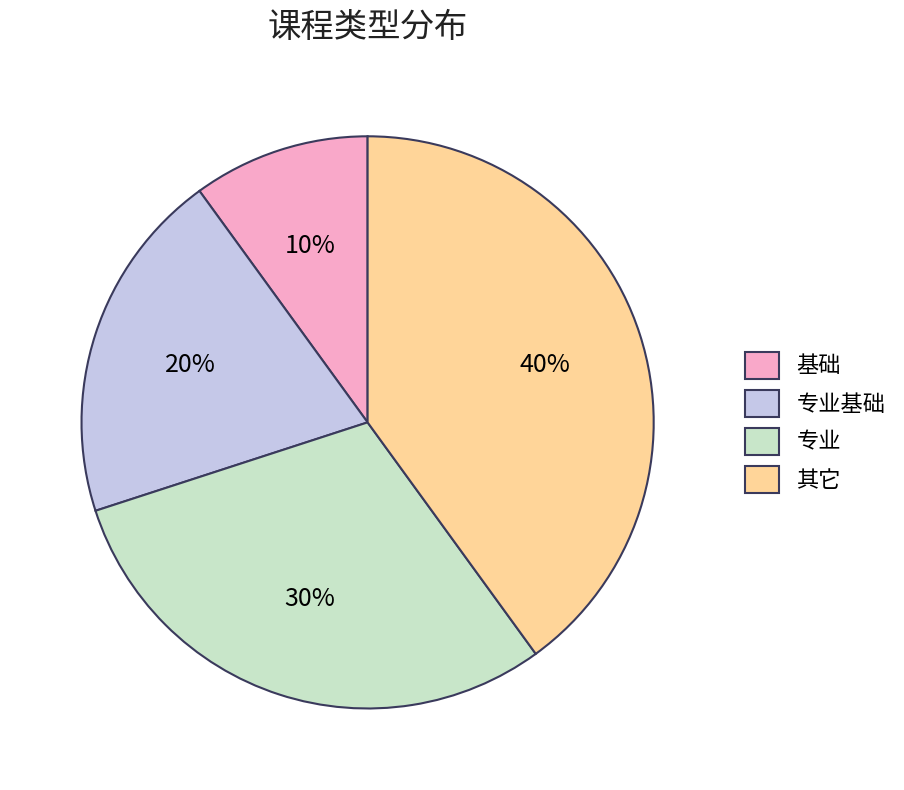

How many segments does this pie chart have?

4